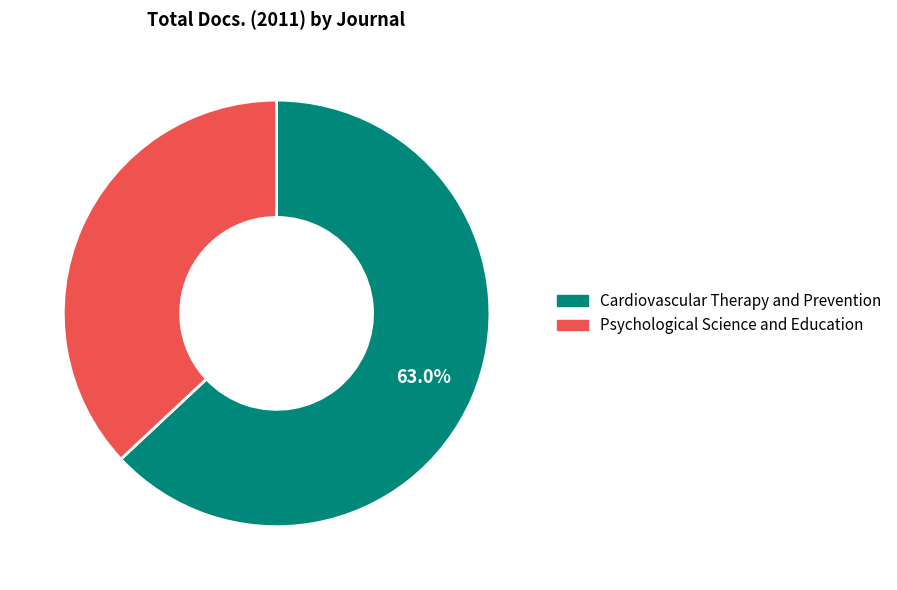

To the nearest percent, what portion does Cardiovascular Therapy and Prevention represent?

63%